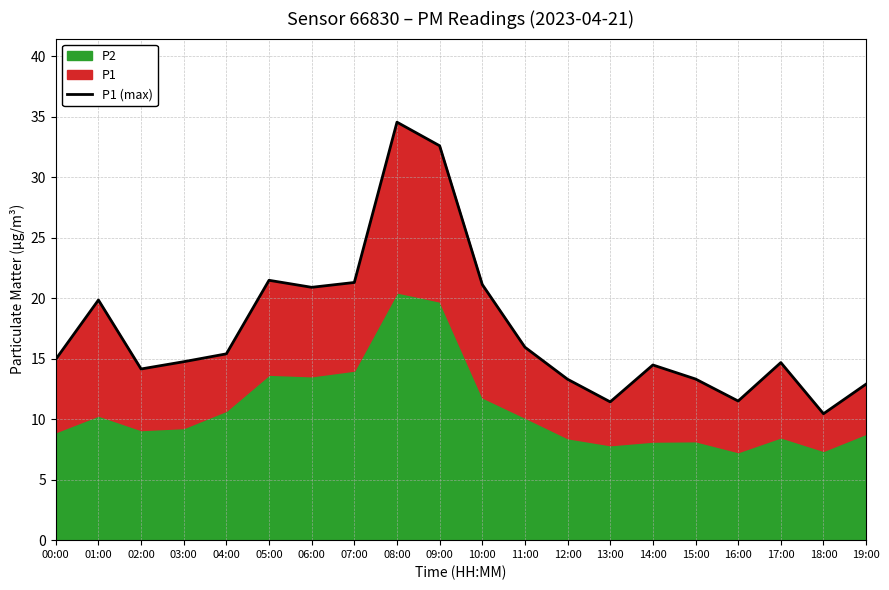

Rank the categories by value from lowest to highest.

18:00, 13:00, 16:00, 19:00, 12:00, 15:00, 02:00, 14:00, 17:00, 03:00, 00:00, 04:00, 11:00, 01:00, 06:00, 10:00, 07:00, 05:00, 09:00, 08:00